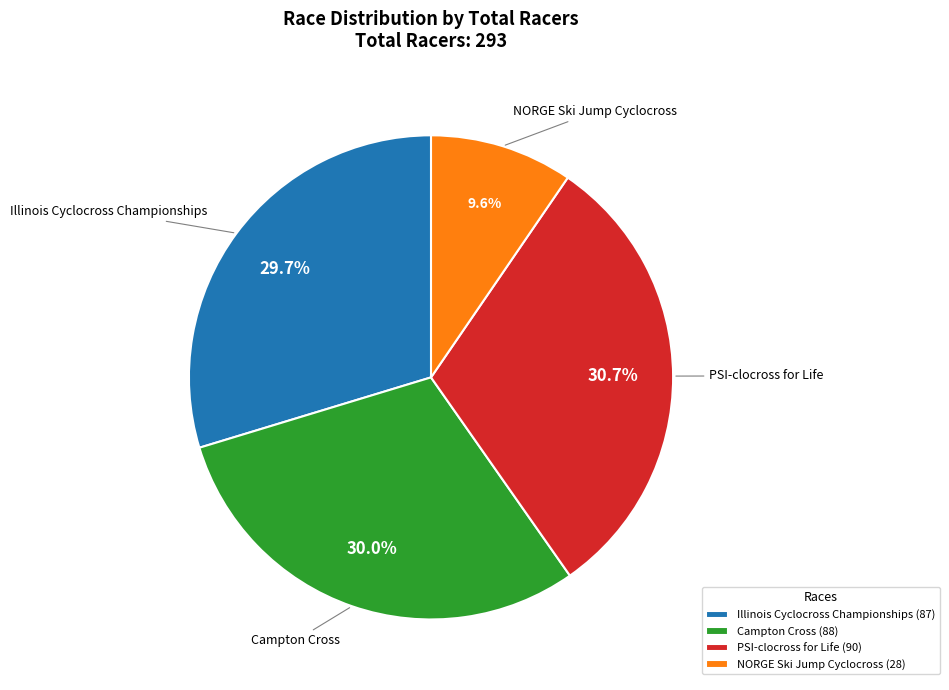

Combined, do Campton Cross and PSI-clocross for Life account for over 50%?

Yes